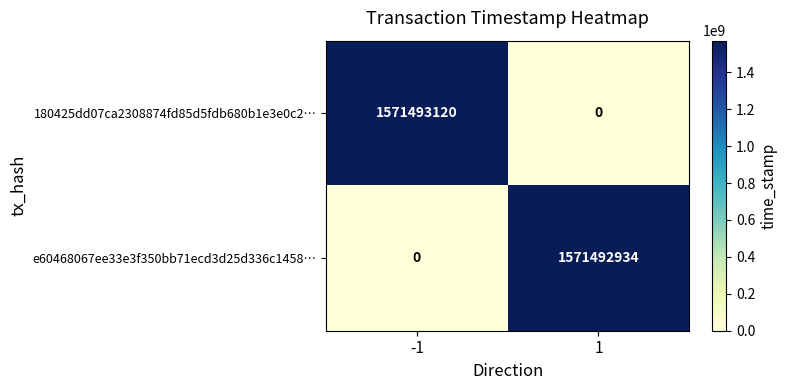

The e60468067ee33e3f350bb71ecd3d25d336c1458… series shows -648910959 at -1. True or false?

False